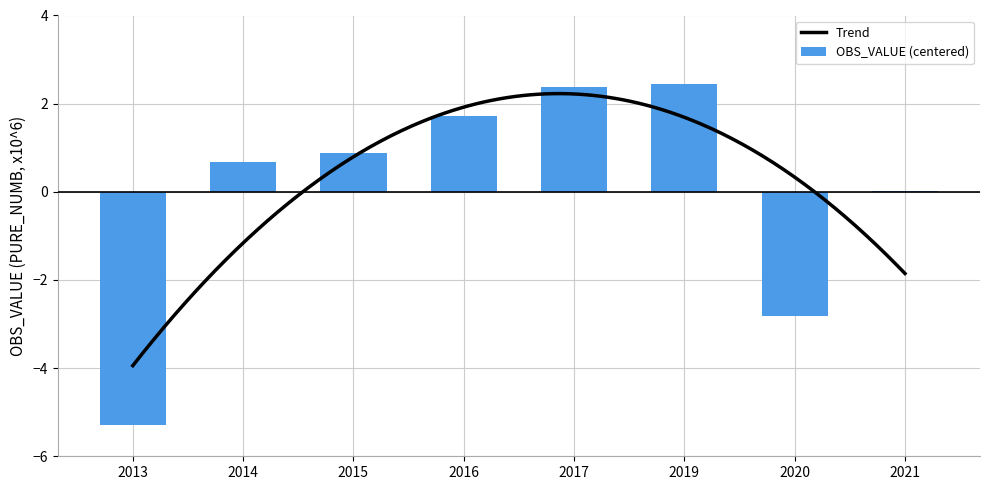

What is the sum of the values at 2014 and 2016?

2.4